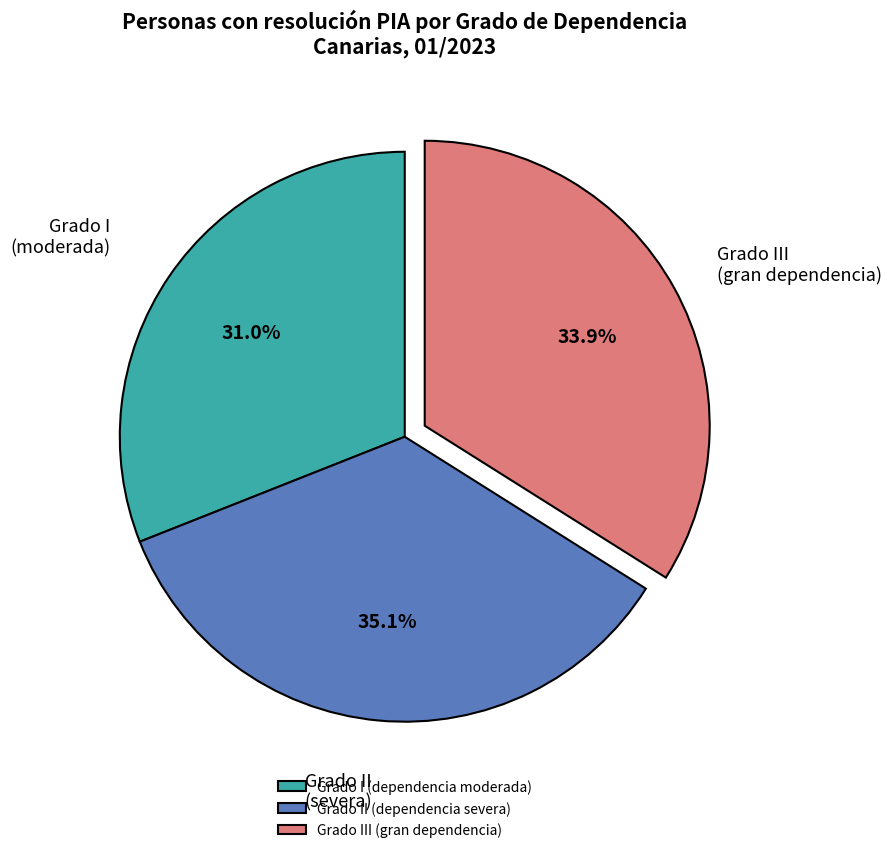

Between Grado I (dependencia moderada) and Grado II (dependencia severa), which is larger?

Grado II (dependencia severa)